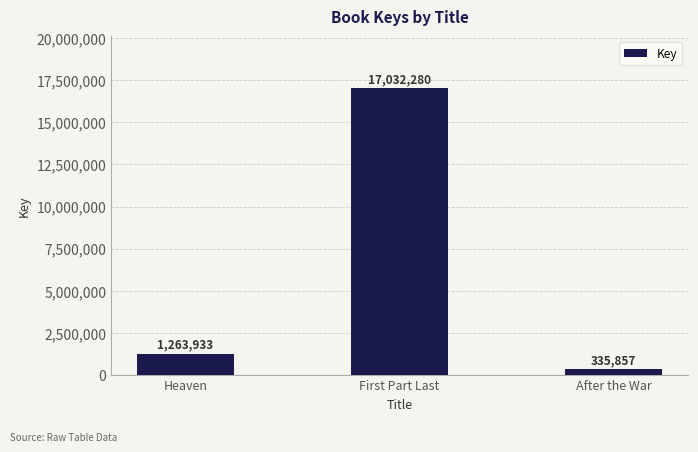

How many bars are there in total?

3